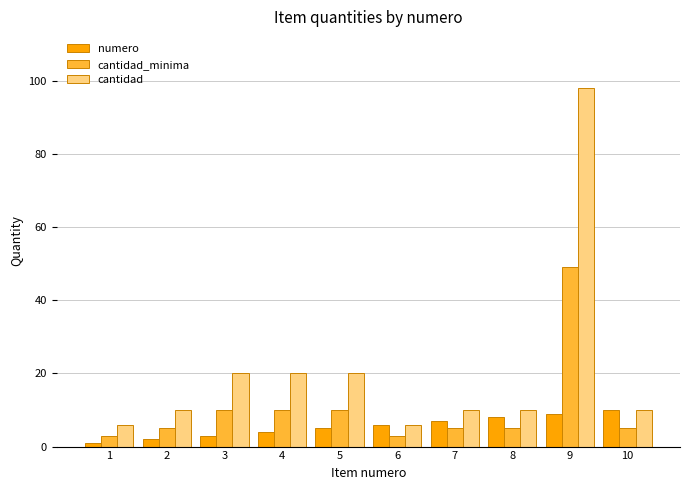

Is it true that cantidad equals 10 at 8?

True